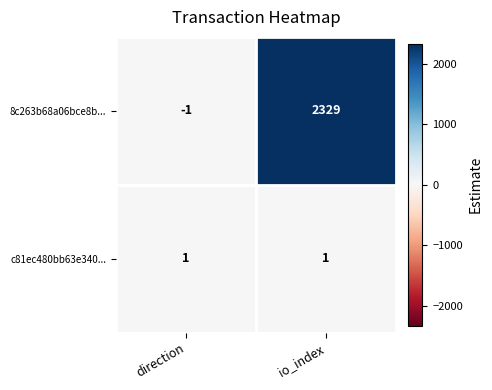

What is the difference between the 8c263b68a06bce8b... values at direction and io_index?

2330